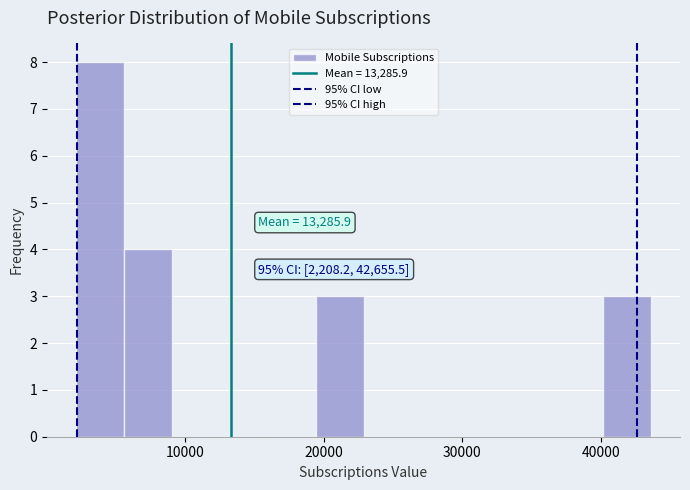

Around what value on the x-axis is the tallest bar? Give the approximate position of its centre, as read against the axis.

4000